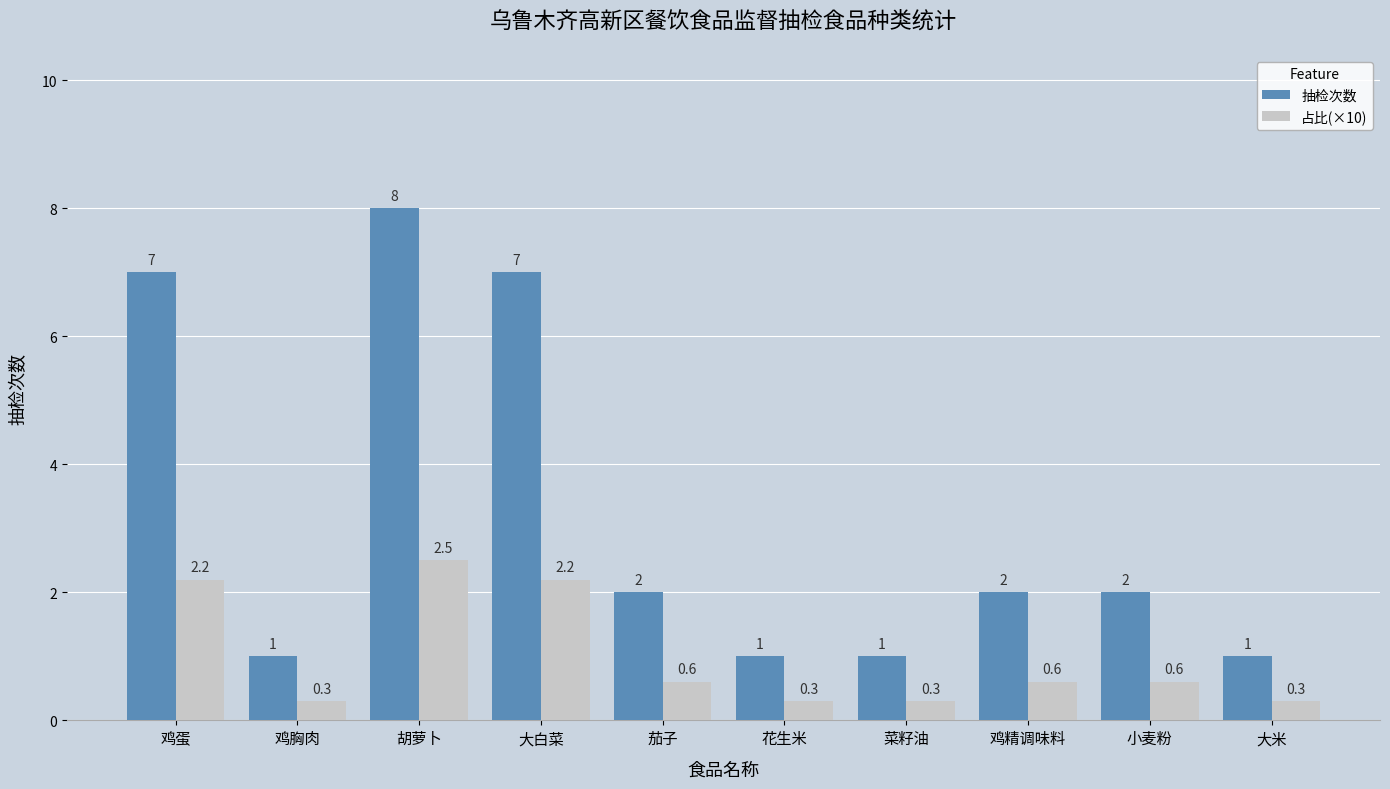

What is the total value across all series at 鸡胸肉?

1.3